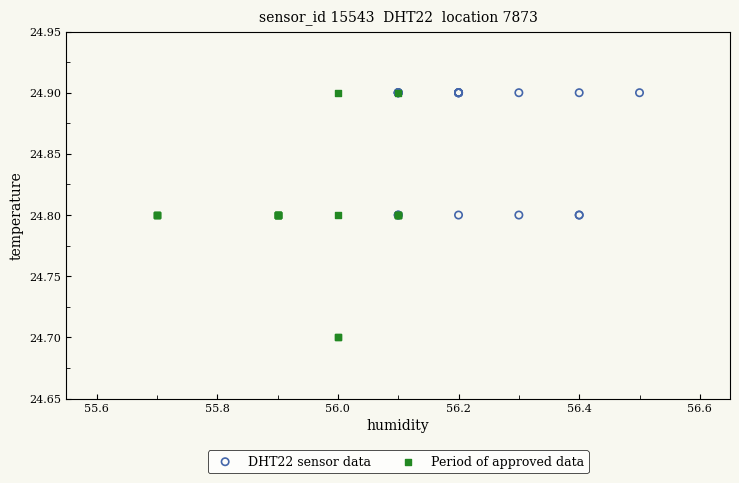

Which series reaches the minimum Y coordinate?

Period of approved data